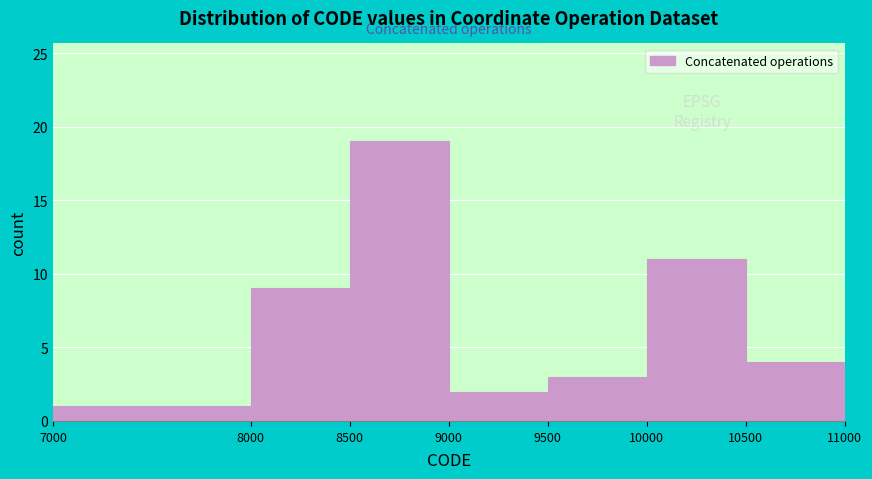

Reading left to right, list every bar in this chart as the range it spans on the x-axis followed by its height. The values are not printed on the chart, so give them approximately, as read against the axis.

7000 to 8000: 1
8000 to 8500: 9
8500 to 9000: 19
9000 to 9500: 2
9500 to 10000: 3
10000 to 10500: 11
10500 to 11000: 4